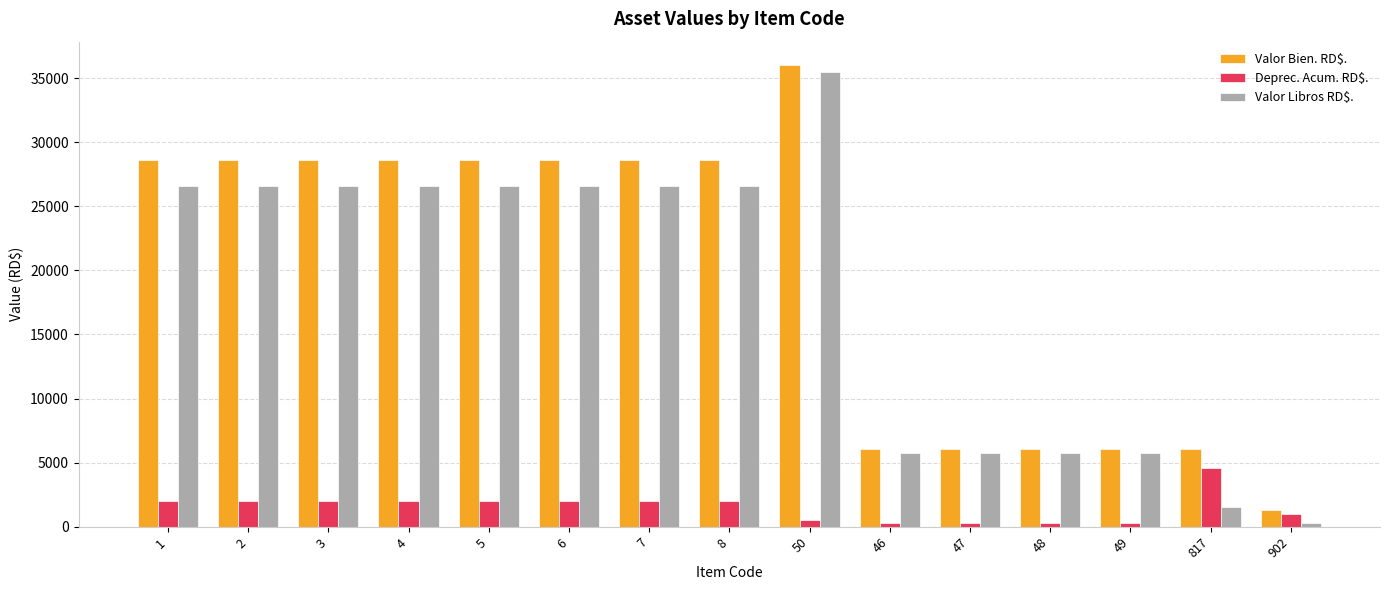

What is the difference between the highest and lowest values at 3?

26544.2